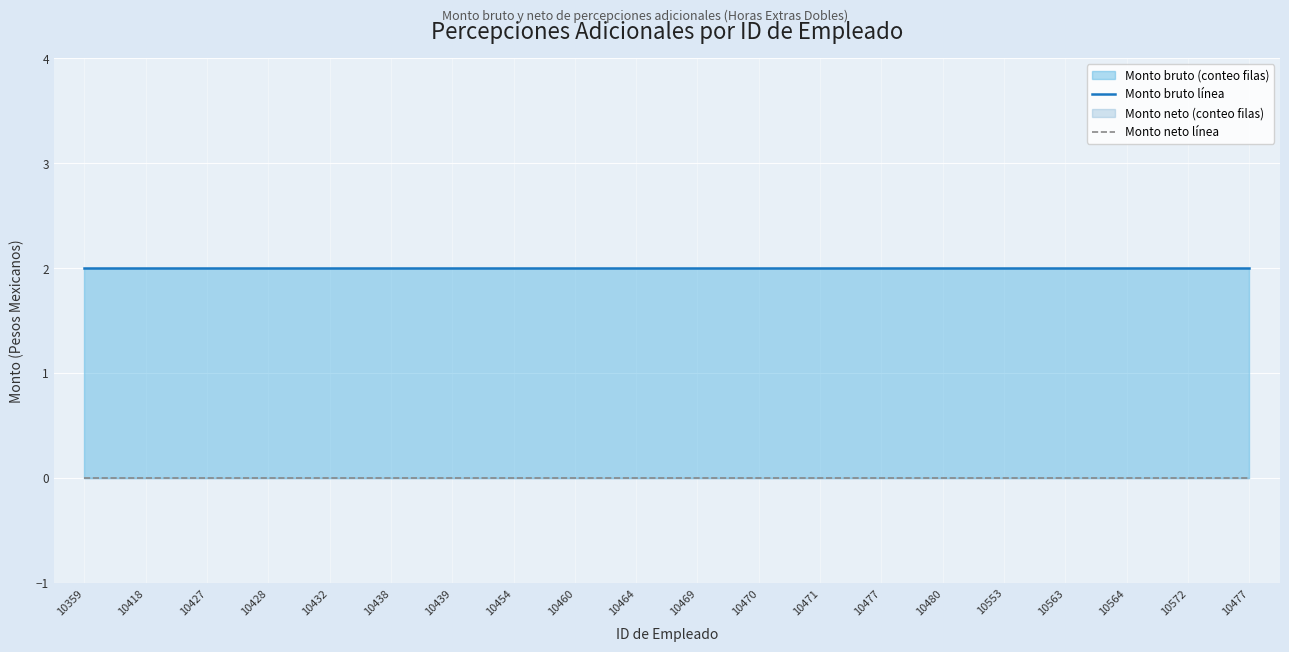

Which series changed the most between 10427 and 10460?

Monto bruto línea